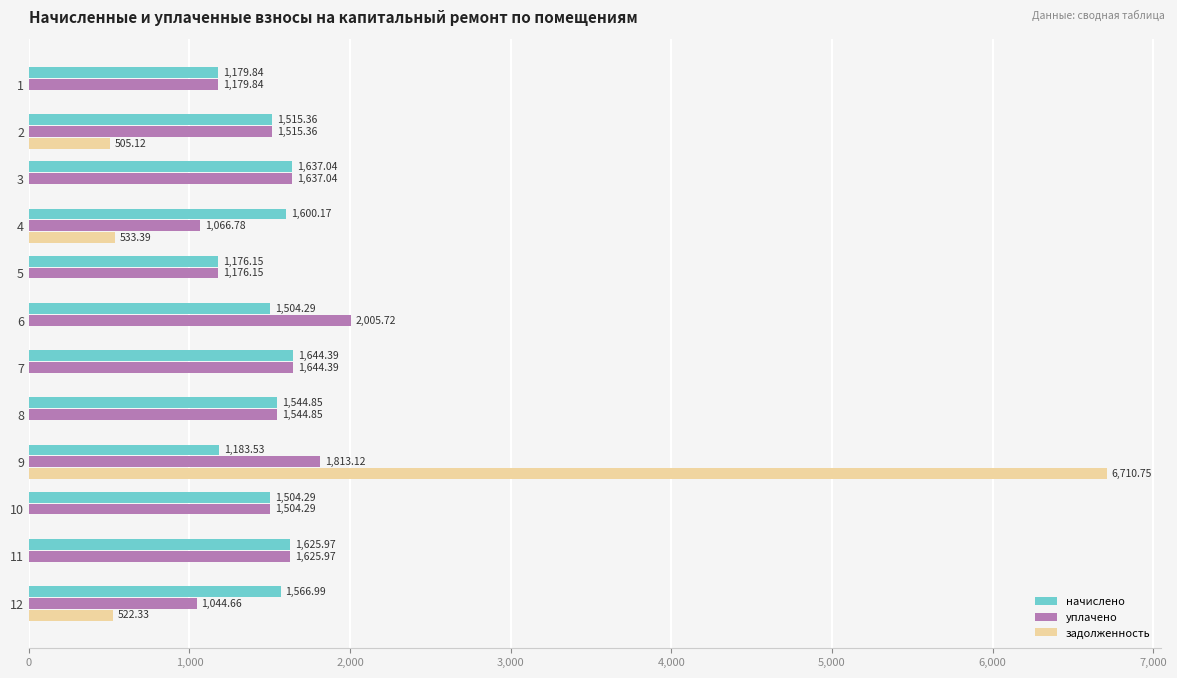

Between 4 and 5, which series saw the biggest shift?

задолженность